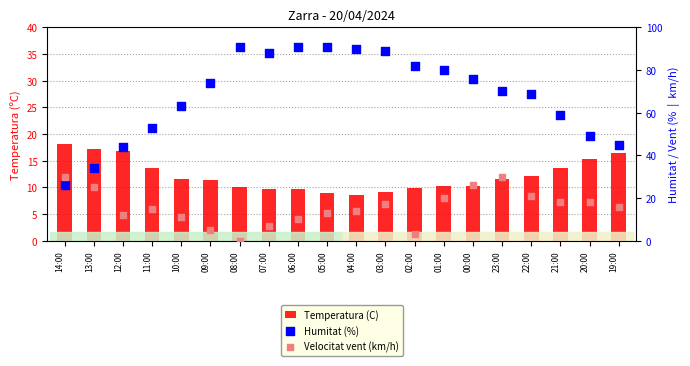

Which series has the largest total across all categories?

Humitat (%)